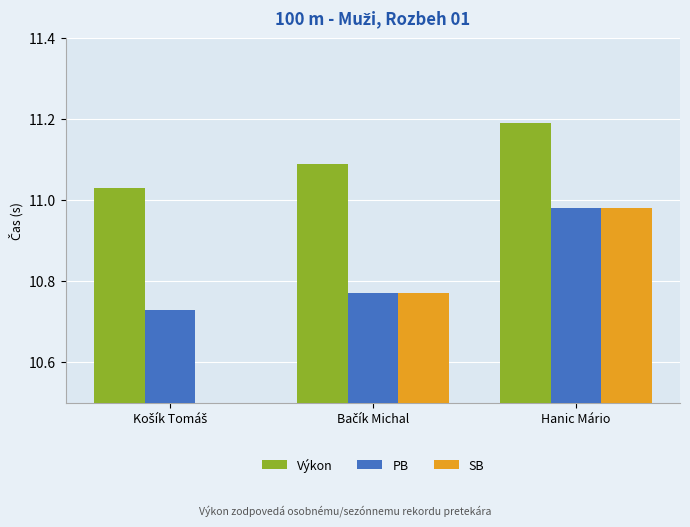

The value of PB at Hanic Mário is 18.9. True or false?

False